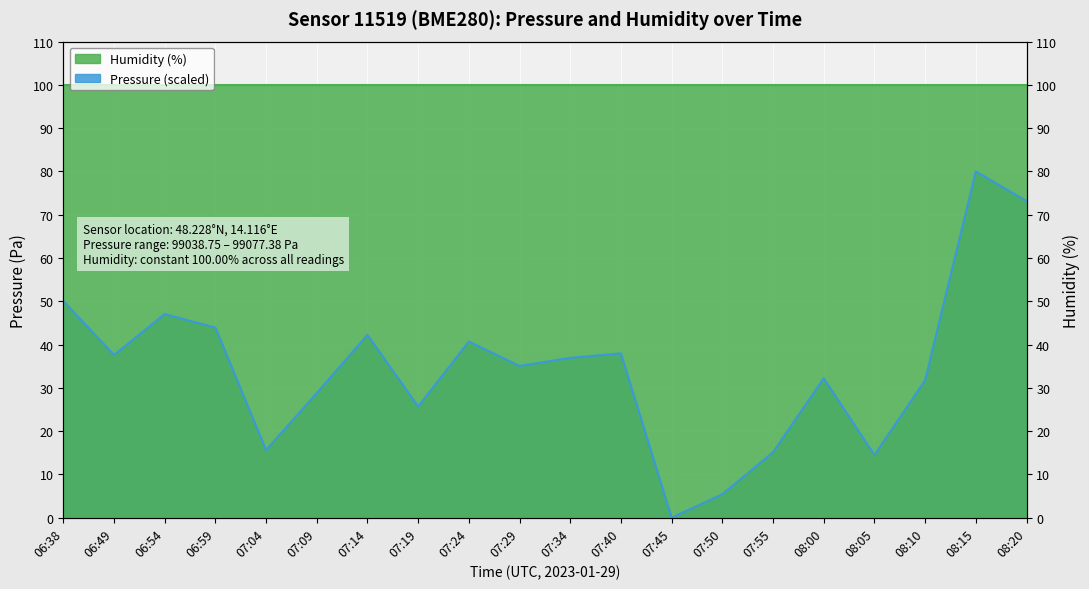

Between 06:59 and 07:50, which is larger?

06:59